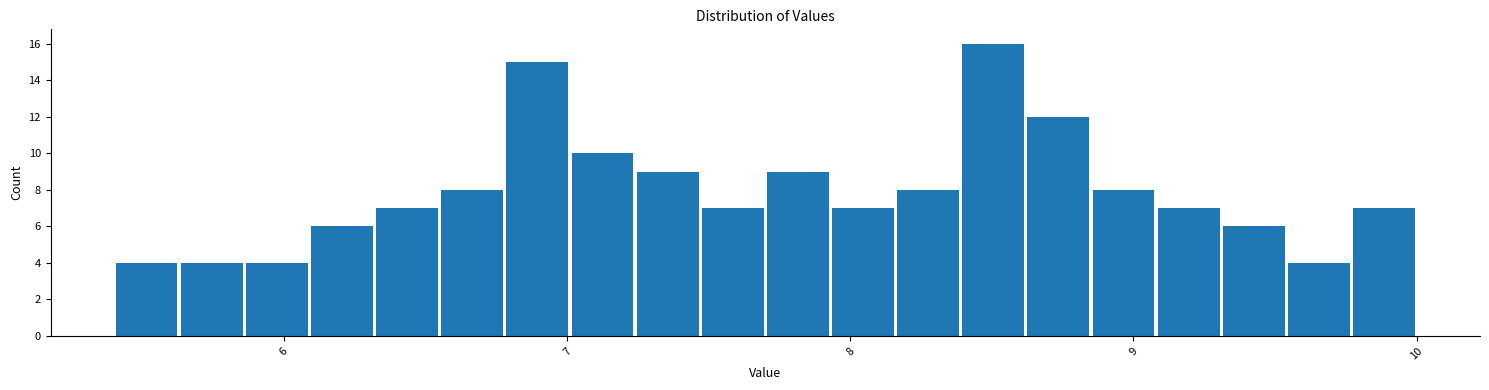

Read against the x-axis, roughly where is the centre of the tallest bar?

8.5